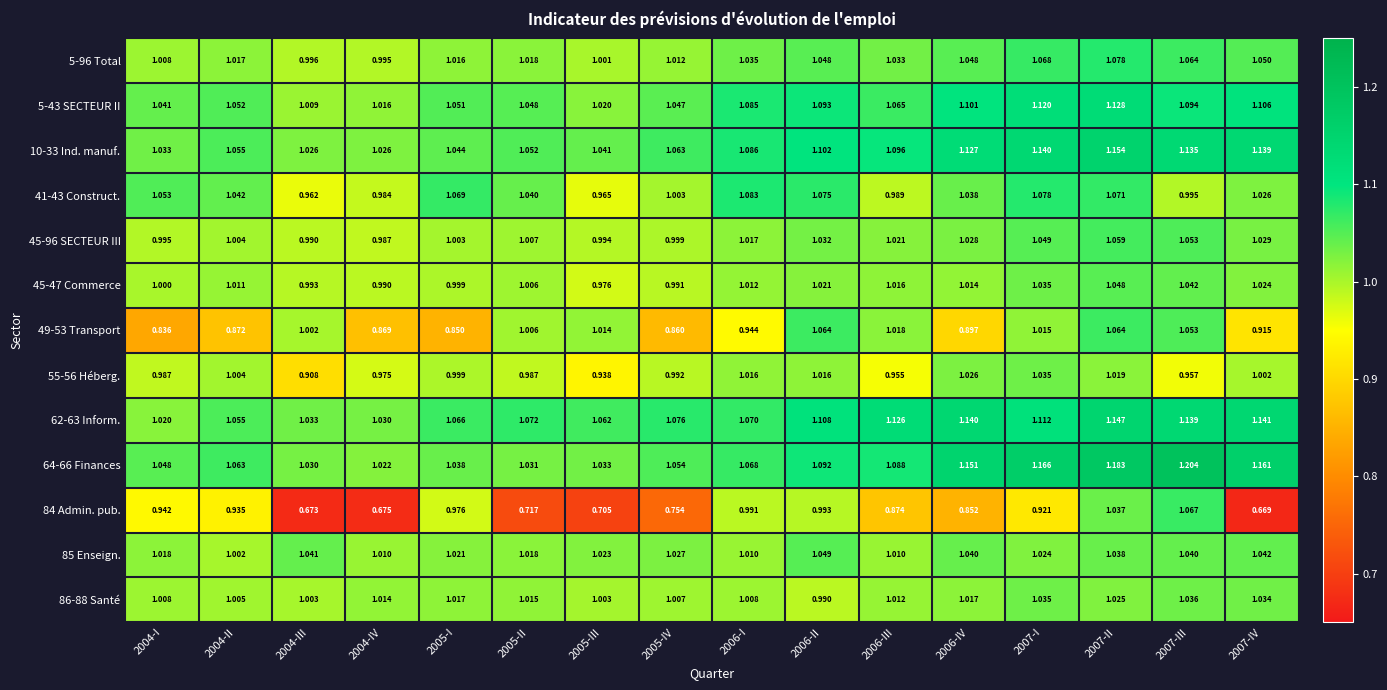

Rank the series by their maximum value, from highest to lowest.

64-66 Finances, 10-33 Ind. manuf., 62-63 Inform., 5-43 SECTEUR II, 41-43 Construct., 5-96 Total, 84 Admin. pub., 49-53 Transport, 45-96 SECTEUR III, 85 Enseign., 45-47 Commerce, 86-88 Santé, 55-56 Héberg.